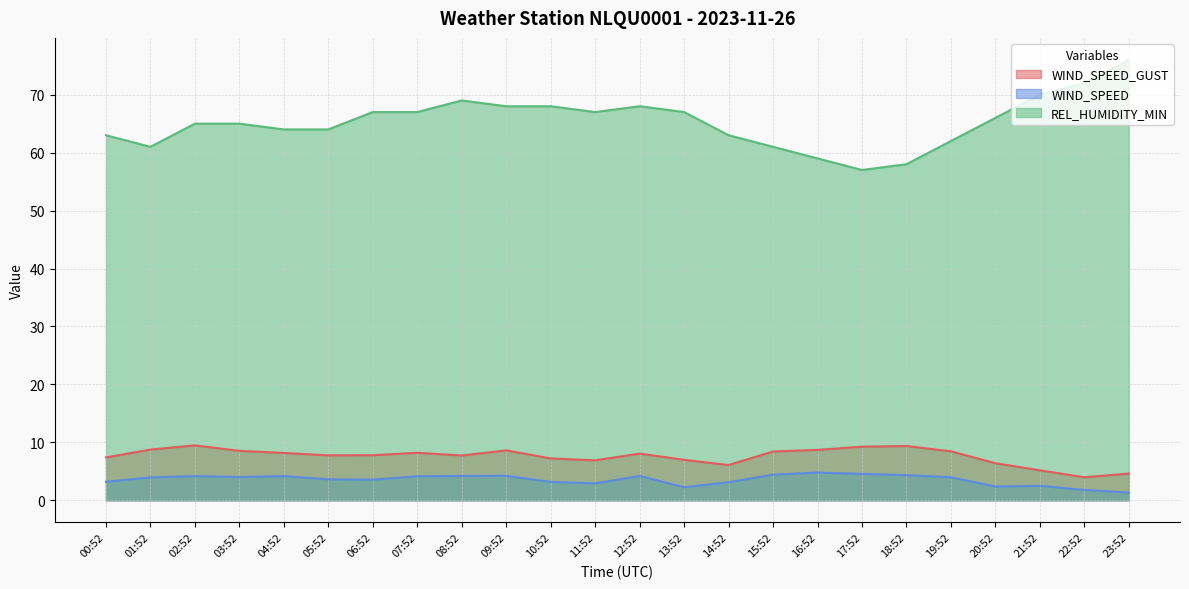

What is the average value of the WIND_SPEED_GUST series?

7.6